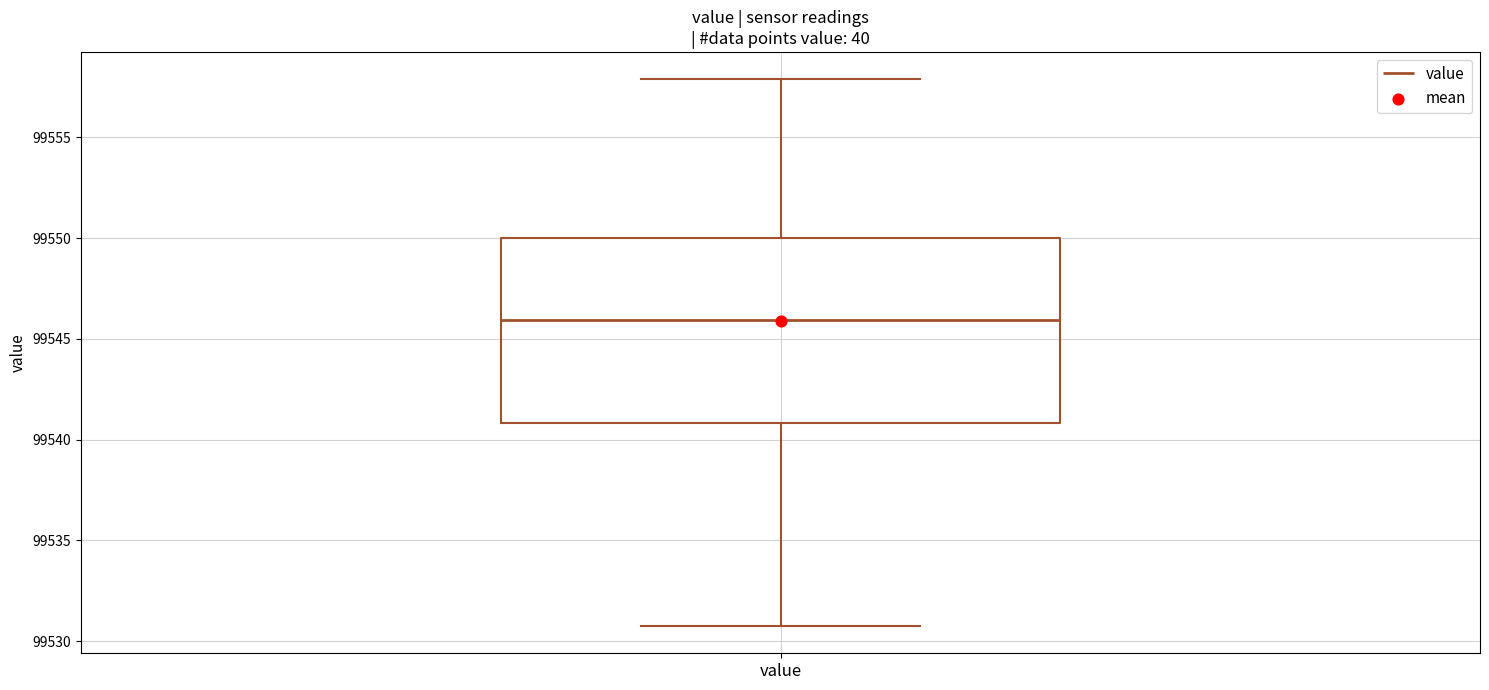

Where is the upper edge of the box for value on the y-axis? The values are not printed on the chart, so give them approximately, as read against the axis.

99550